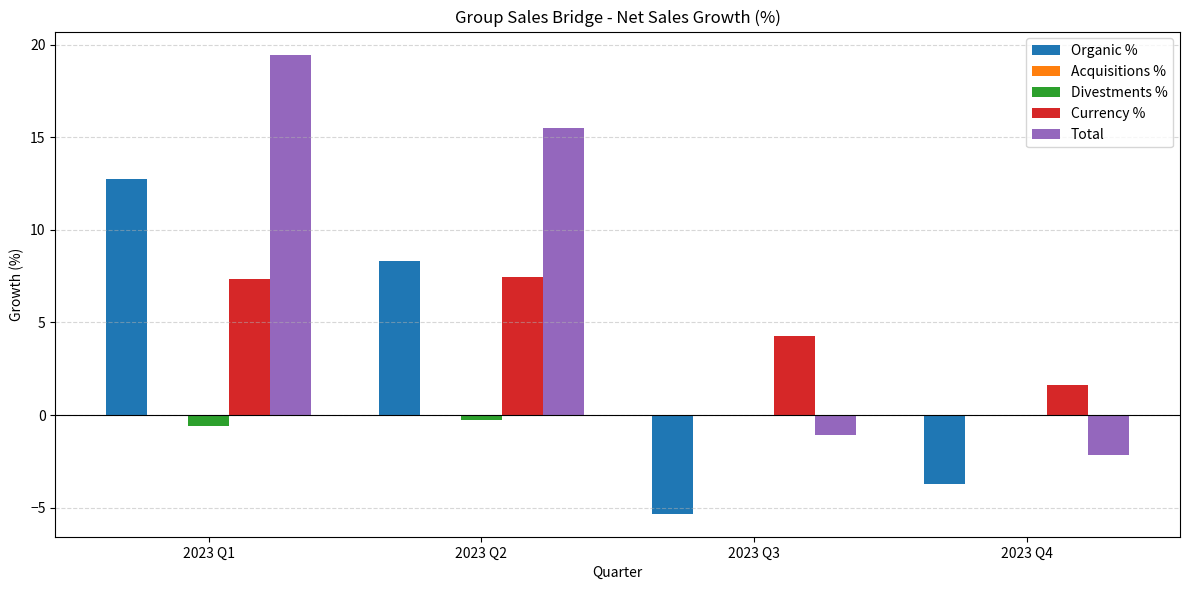

Which series changed the most between 2023 Q1 and 2023 Q4?

Total